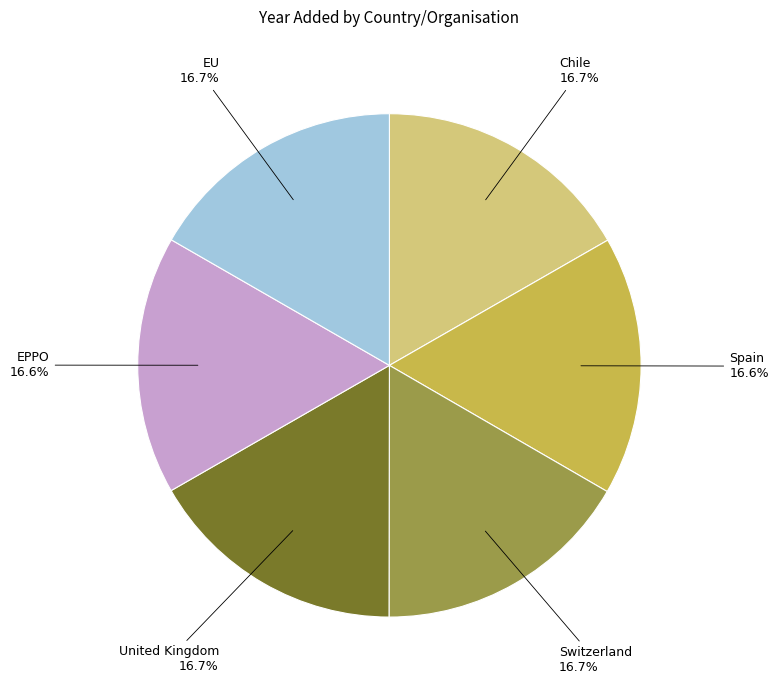

What portion of the pie excludes Spain?

83.4%